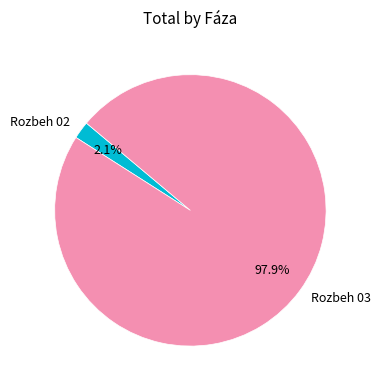

Does Rozbeh 03 represent more than half of the total?

Yes